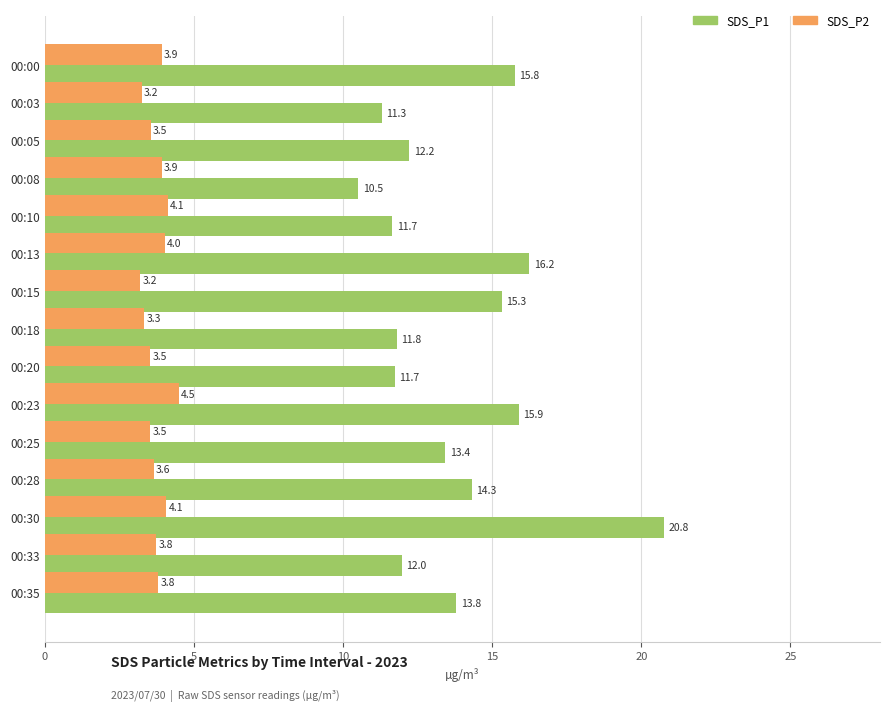

Rank the series by their maximum value, from lowest to highest.

SDS_P2, SDS_P1